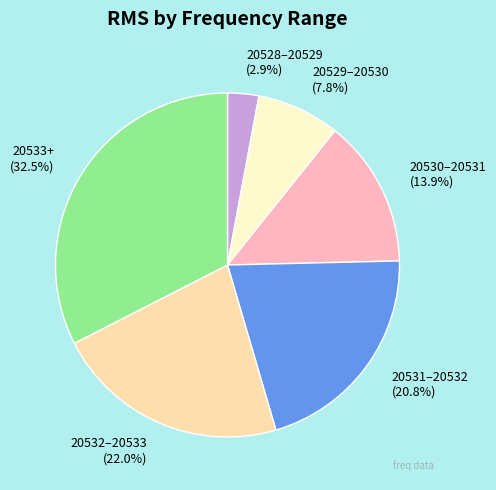

Is there any slice that represents more than half of the pie?

No